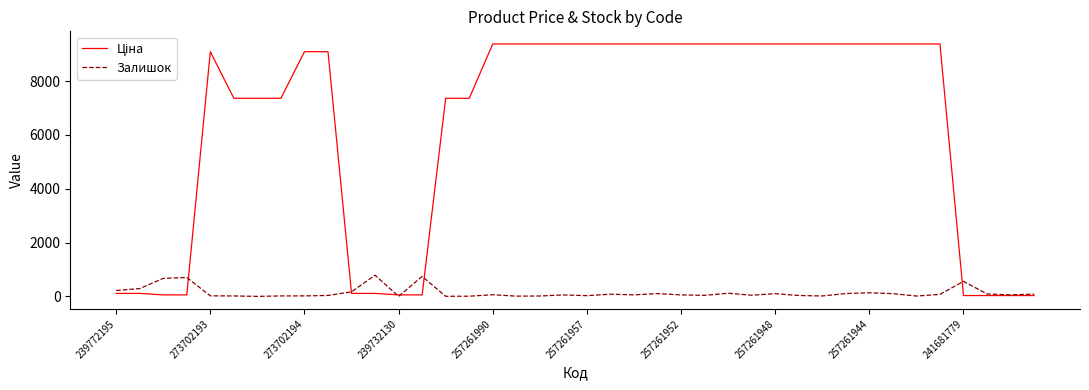

What is the highest value of the Залишок series?

786.0